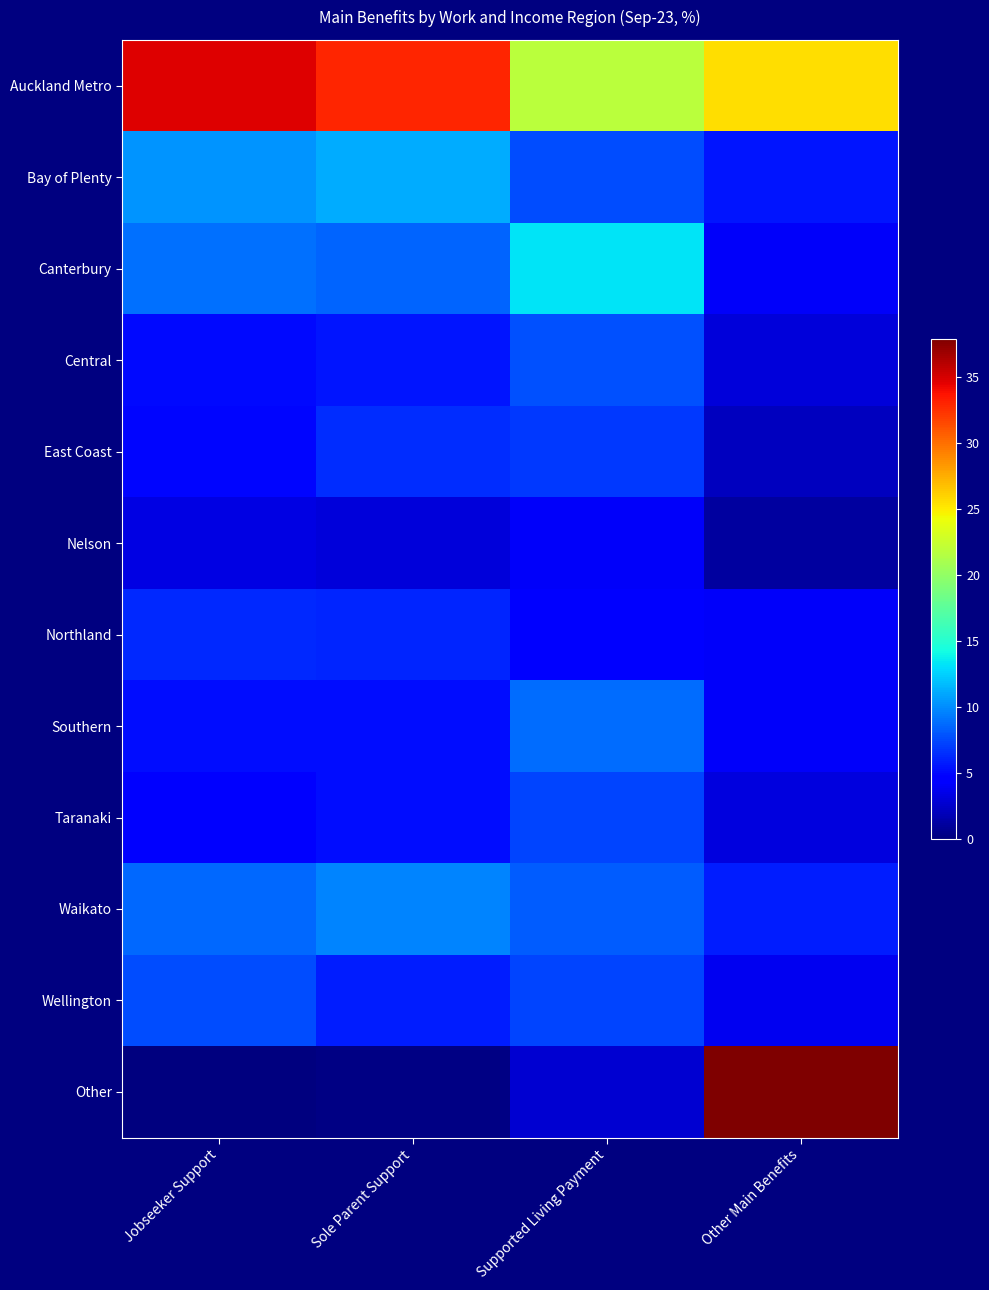

What is the spread (max minus min) of values at Sole Parent Support?

32.7